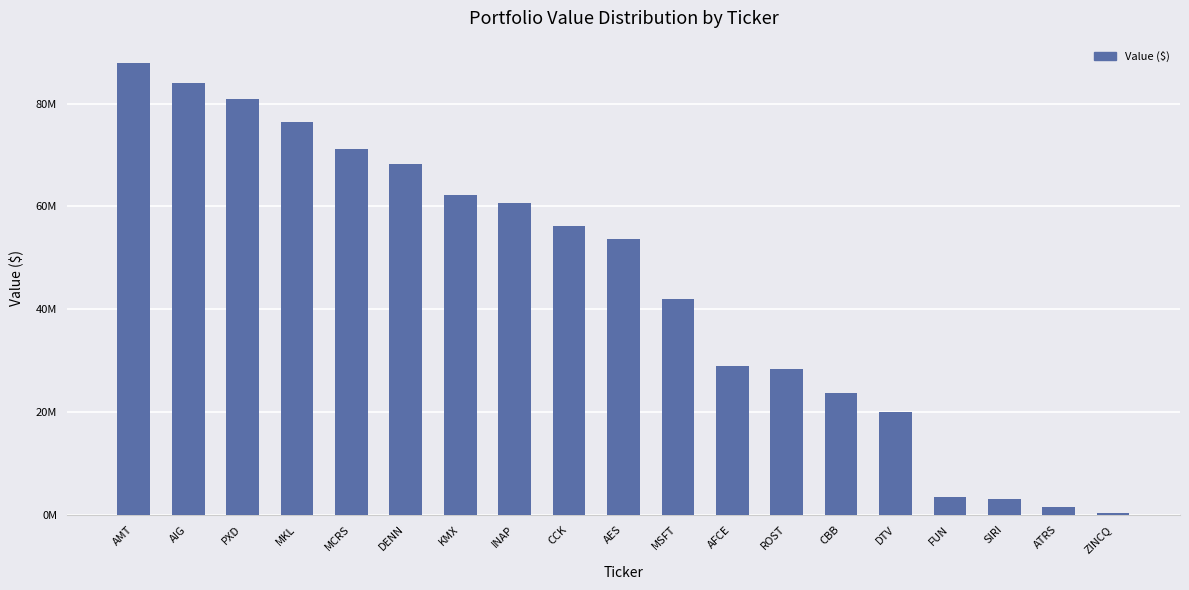

The chart shows a value of 11895238 at DTV. True or false?

False